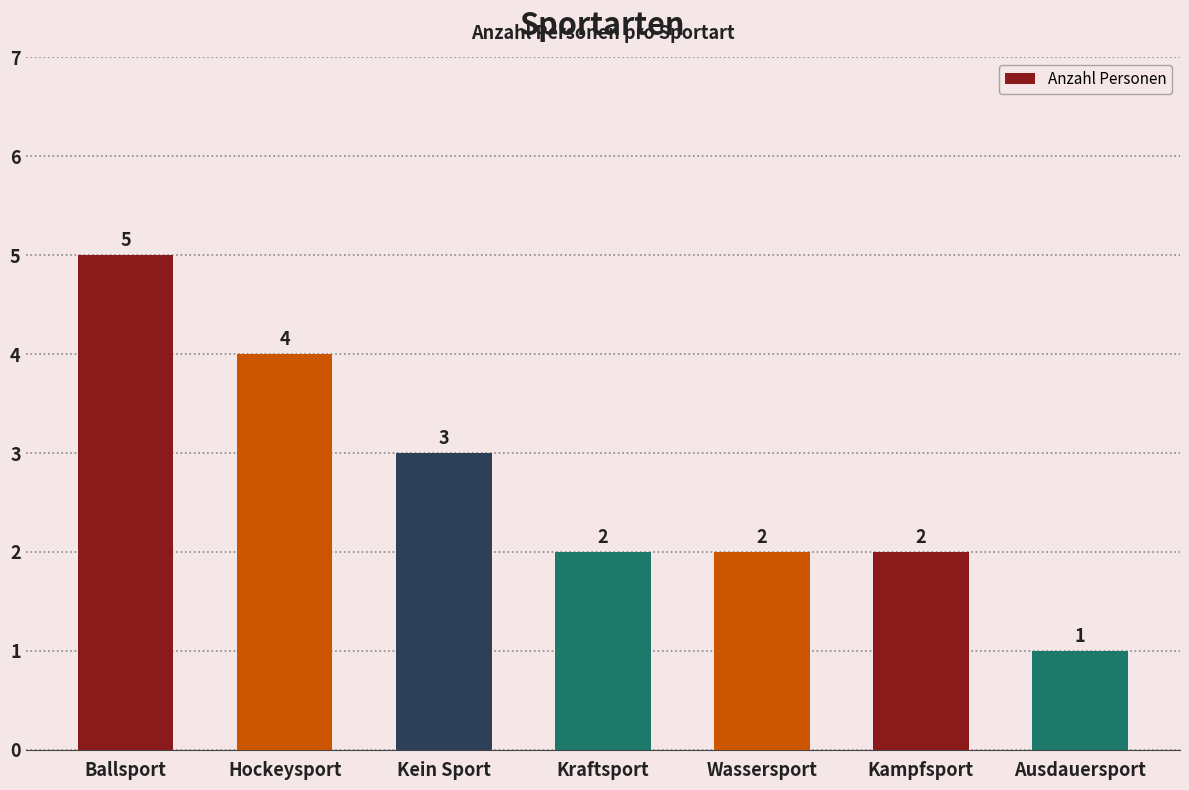

At which category does the chart reach its peak across all series?

Ballsport